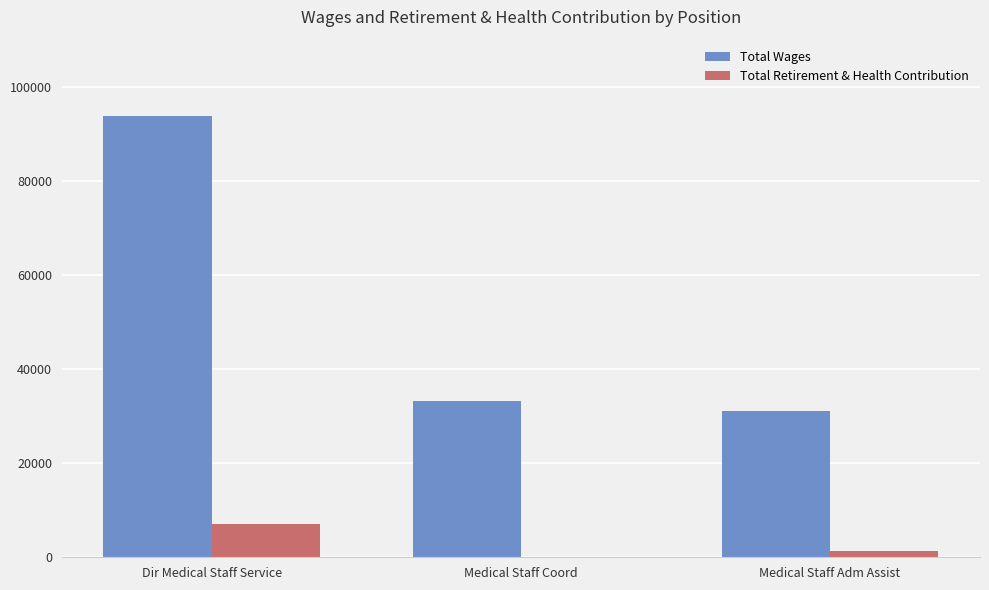

What is the sum of all Total Wages values?

157932